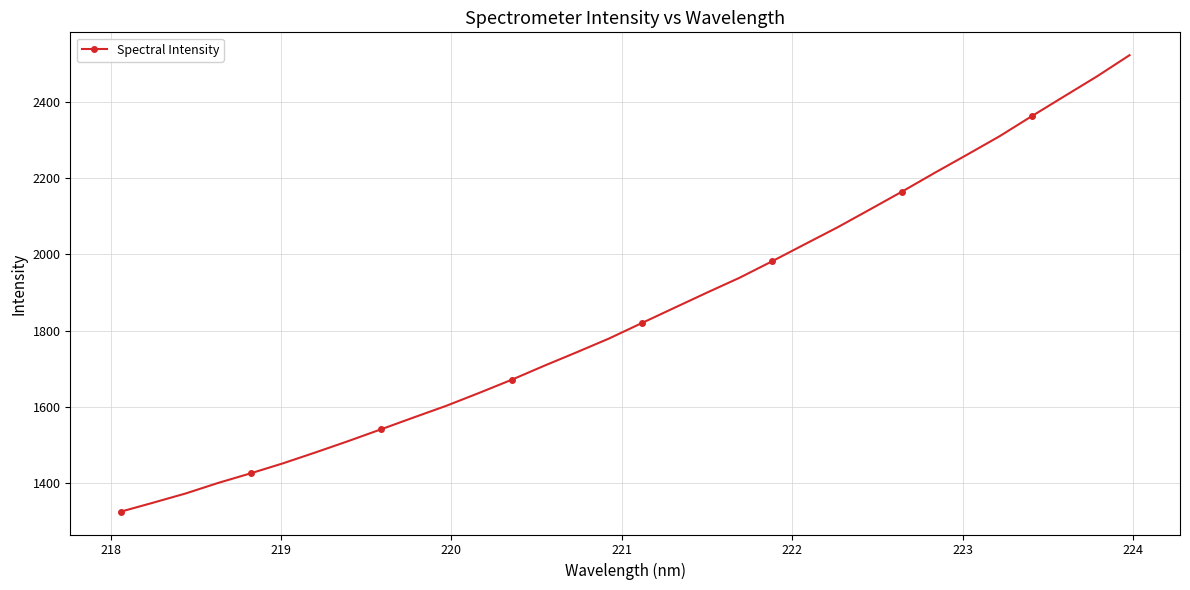

What is the minimum value shown in the chart?

1324.6